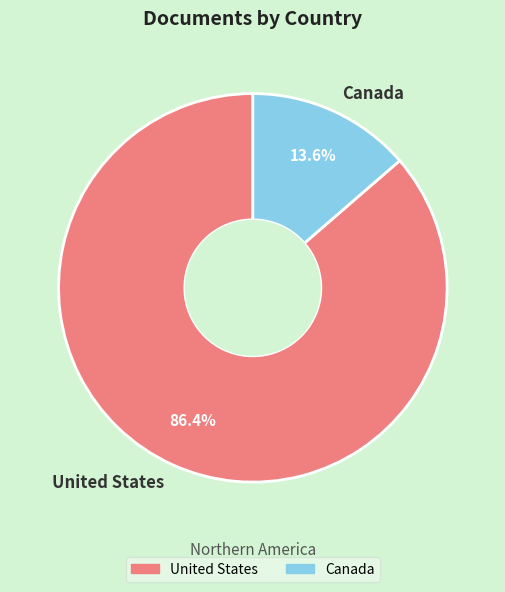

Which slice represents more than half of the pie?

United States